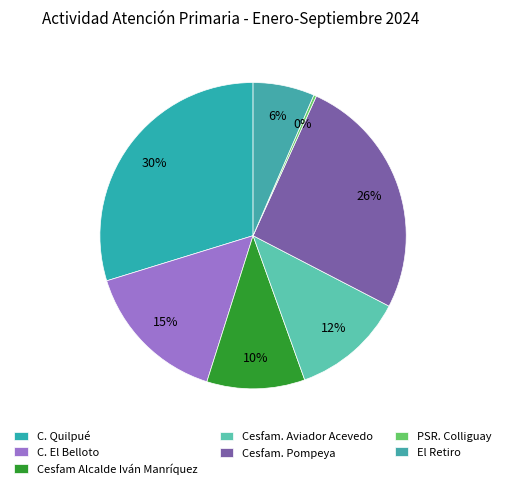

What is the ratio of the value at Cesfam. Aviador Acevedo to the value at Cesfam Alcalde Iván Manríquez?

1.2